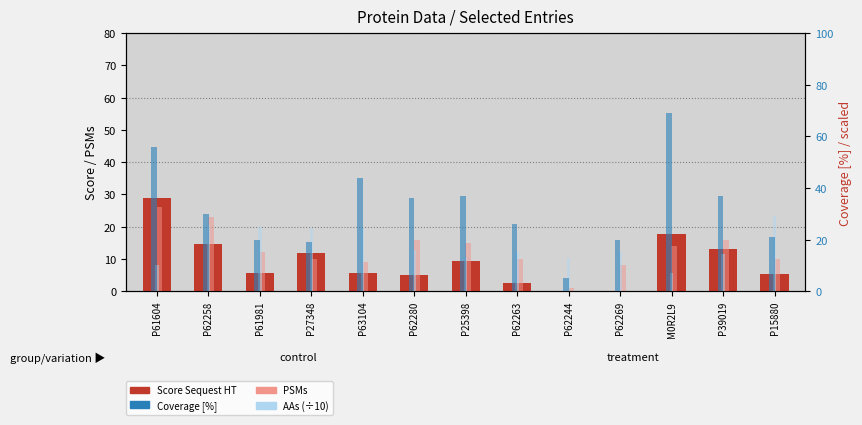

What is the sum of all AAs (÷10) values?

232.6